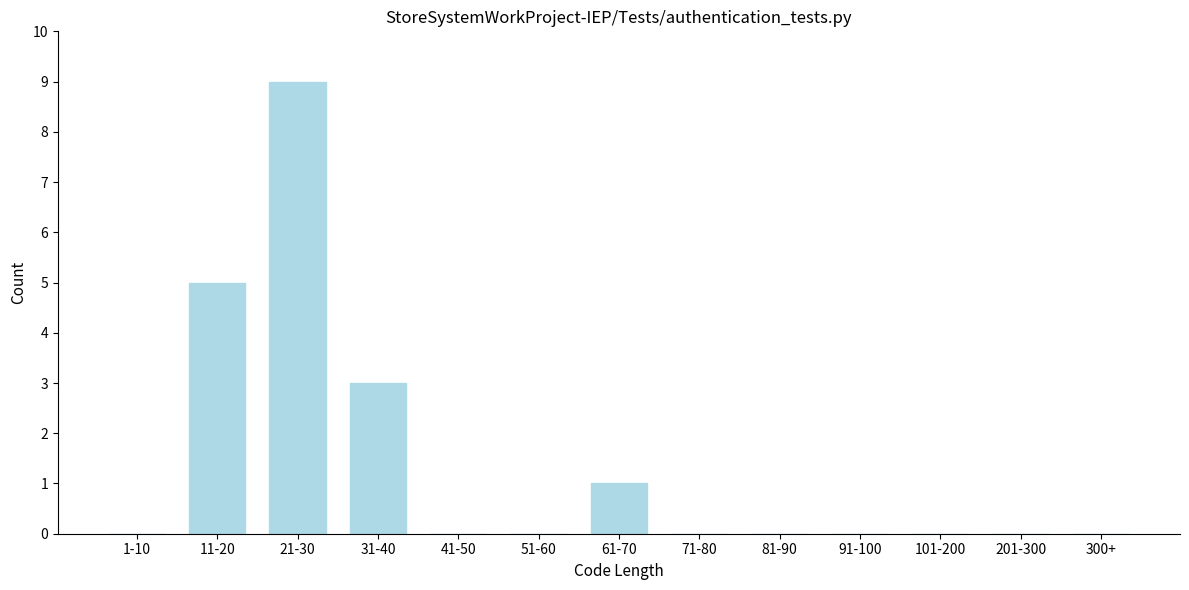

Reading left to right, transcribe all the data shown in this chart.

1-10=0	11-20=5	21-30=9	31-40=3	41-50=0	51-60=0	61-70=1	71-80=0	81-90=0	91-100=0	101-200=0	201-300=0	300+=0